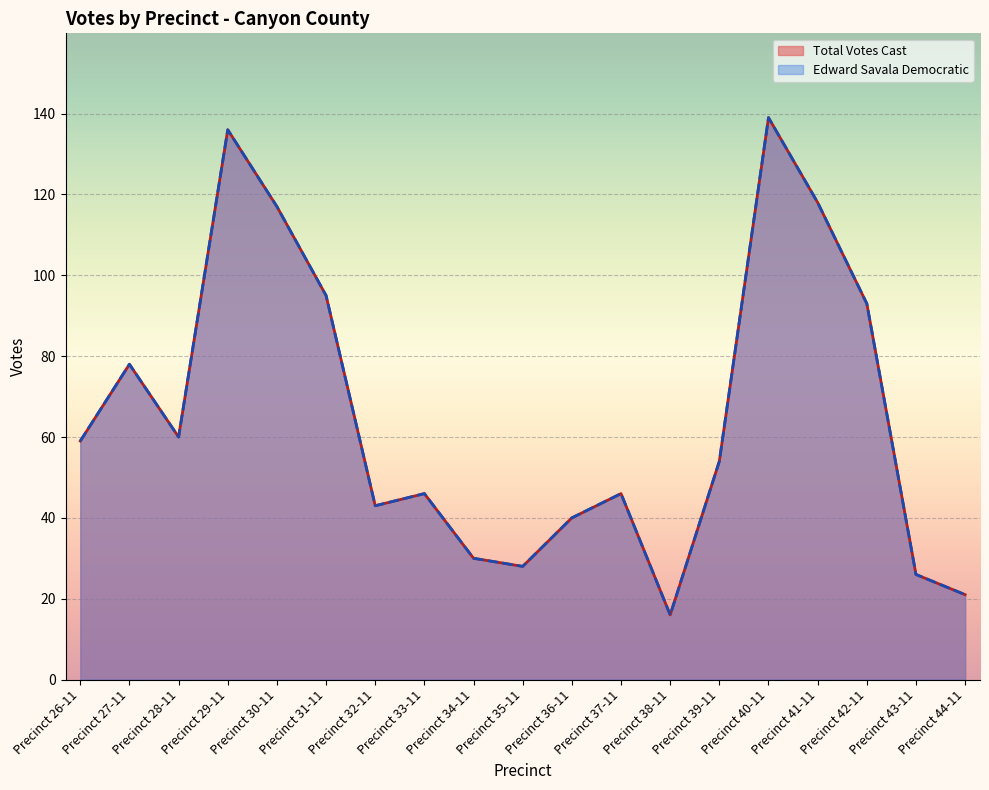

Does the chart display data point markers on the line(s)?

No